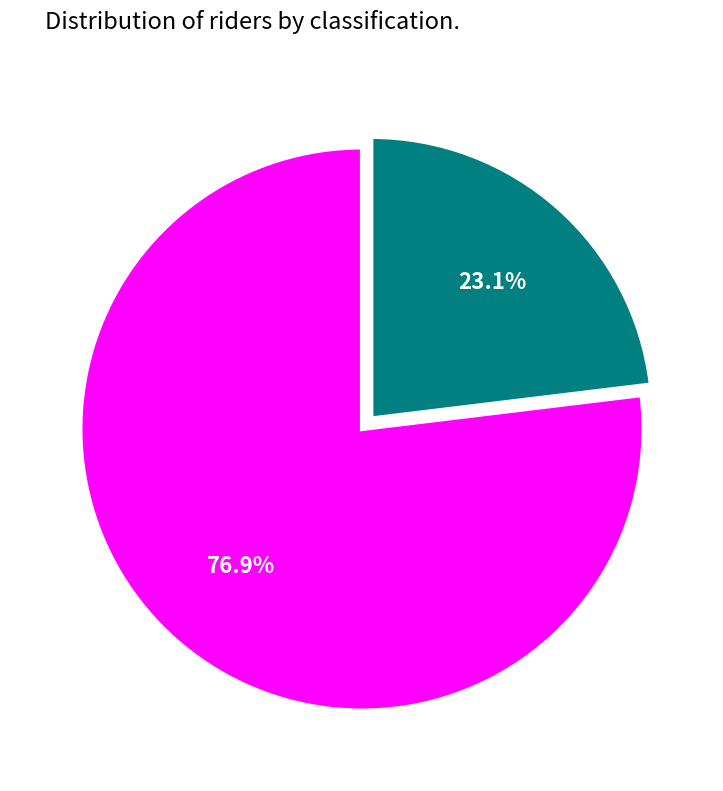

Is there a majority slice in this chart?

Yes